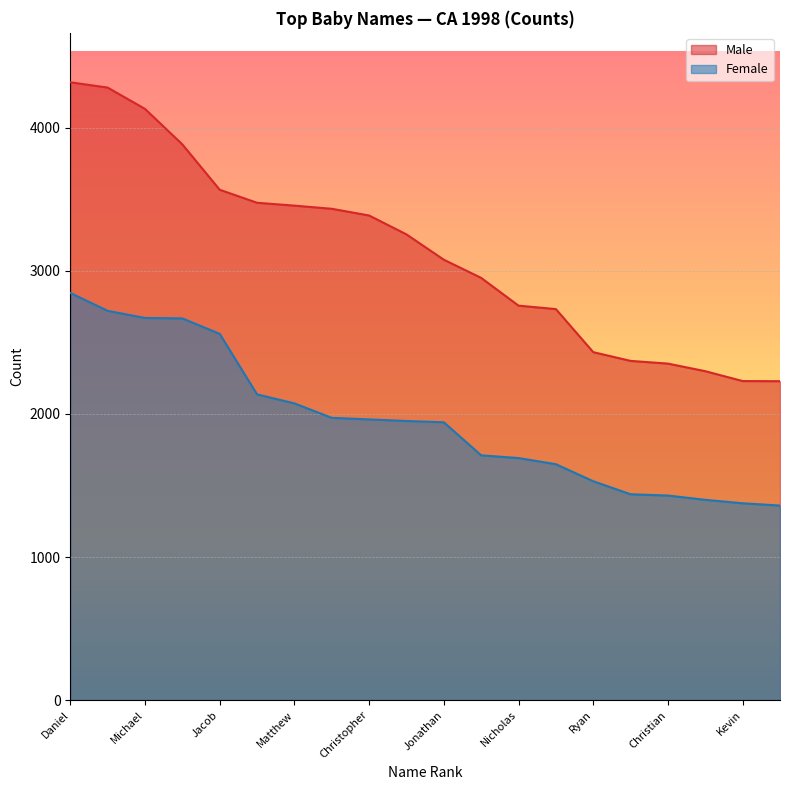

Reading left to right, list all the values displayed in this chart.

Male: Daniel=4318	Jose=4281	Michael=4132	Anthony=3884	Jacob=3567	David=3476	Matthew=3456	Andrew=3434	Christopher=3387	Joshua=3255	Jonathan=3078	Joseph=2951	Nicholas=2757	Brandon=2733	Ryan=2432	Juan=2371	Christian=2352	Luis=2299	Kevin=2230	Alexander=2229
Female: Daniel=2846	Jose=2721	Michael=2671	Anthony=2668	Jacob=2560	David=2137	Matthew=2074	Andrew=1973	Christopher=1962	Joshua=1951	Jonathan=1942	Joseph=1711	Nicholas=1692	Brandon=1649	Ryan=1530	Juan=1439	Christian=1430	Luis=1400	Kevin=1376	Alexander=1360